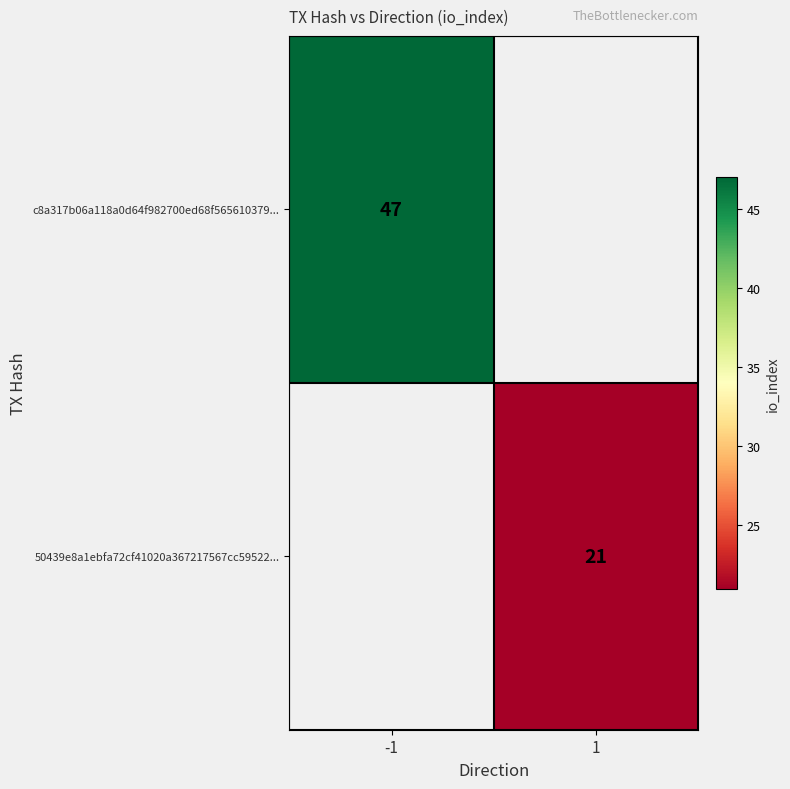

The 50439e8a1ebfa72cf41020a367217567cc59522... series shows 21 at 1. True or false?

True